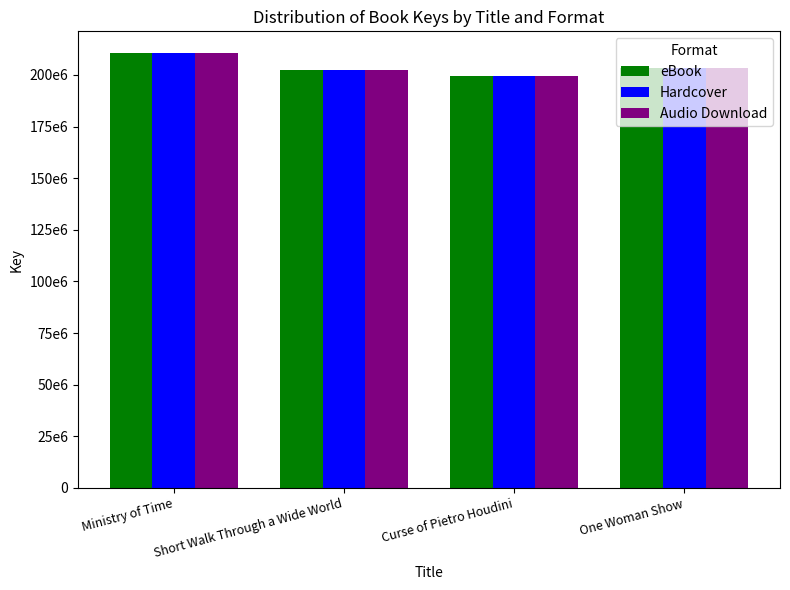

Are the bars grouped side by side (vs. stacked)?

Yes